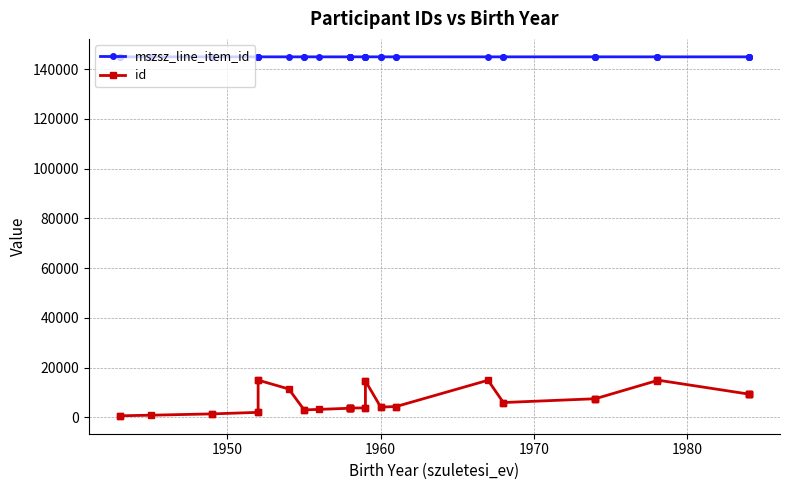

Is this an area chart (filled region under the line)?

No